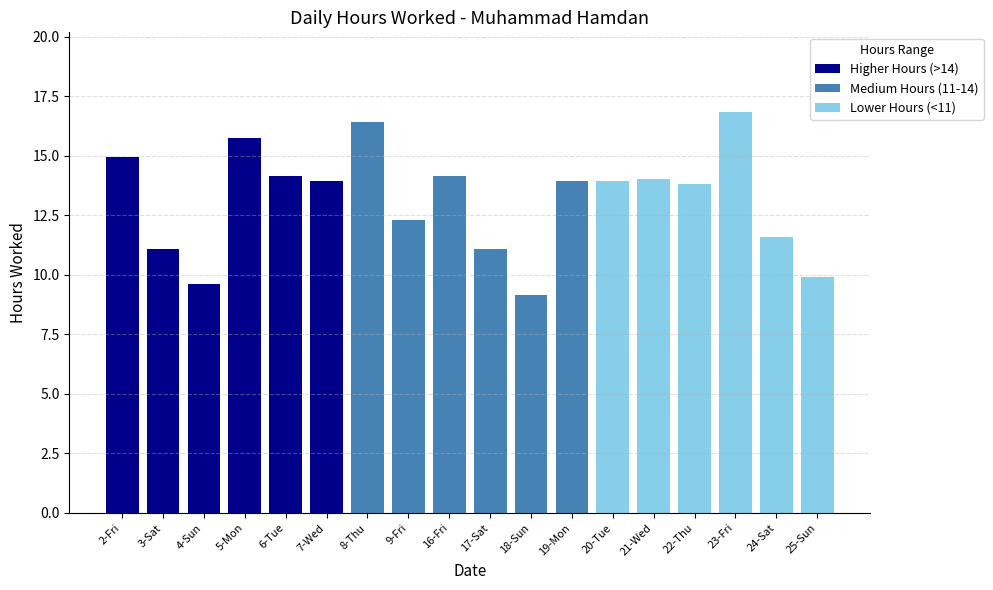

What value does the data have at 4-Sun?

9.6